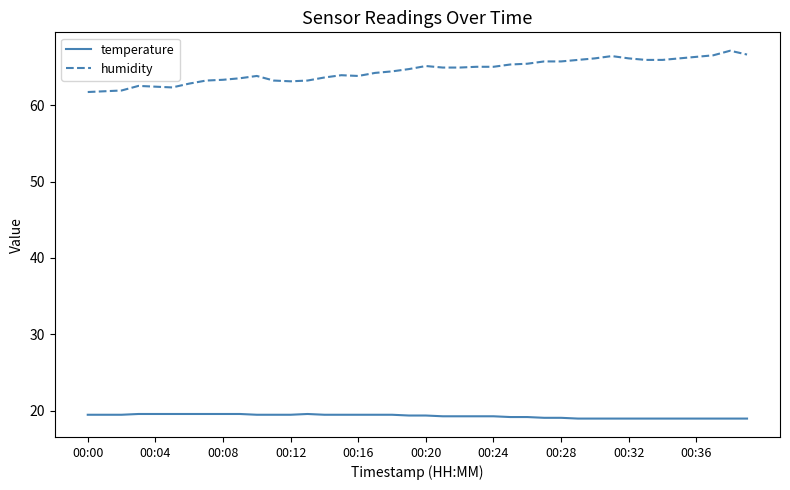

Which series has the widest spread of values?

humidity